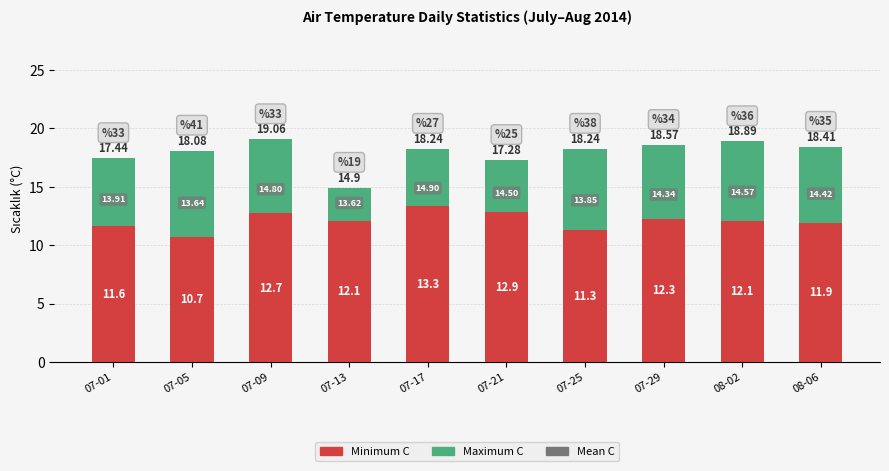

Are the bars grouped side by side (vs. stacked)?

No